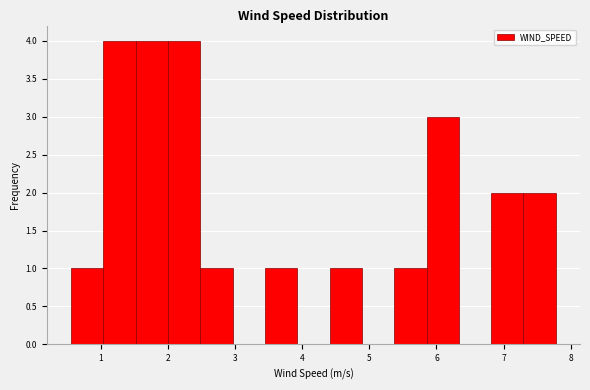

What is the height of the bar covering 5.4 to 5.9 on the x-axis? Neither the bar edges nor the heights are printed on the chart, so give them approximately, as read against the axes.

1